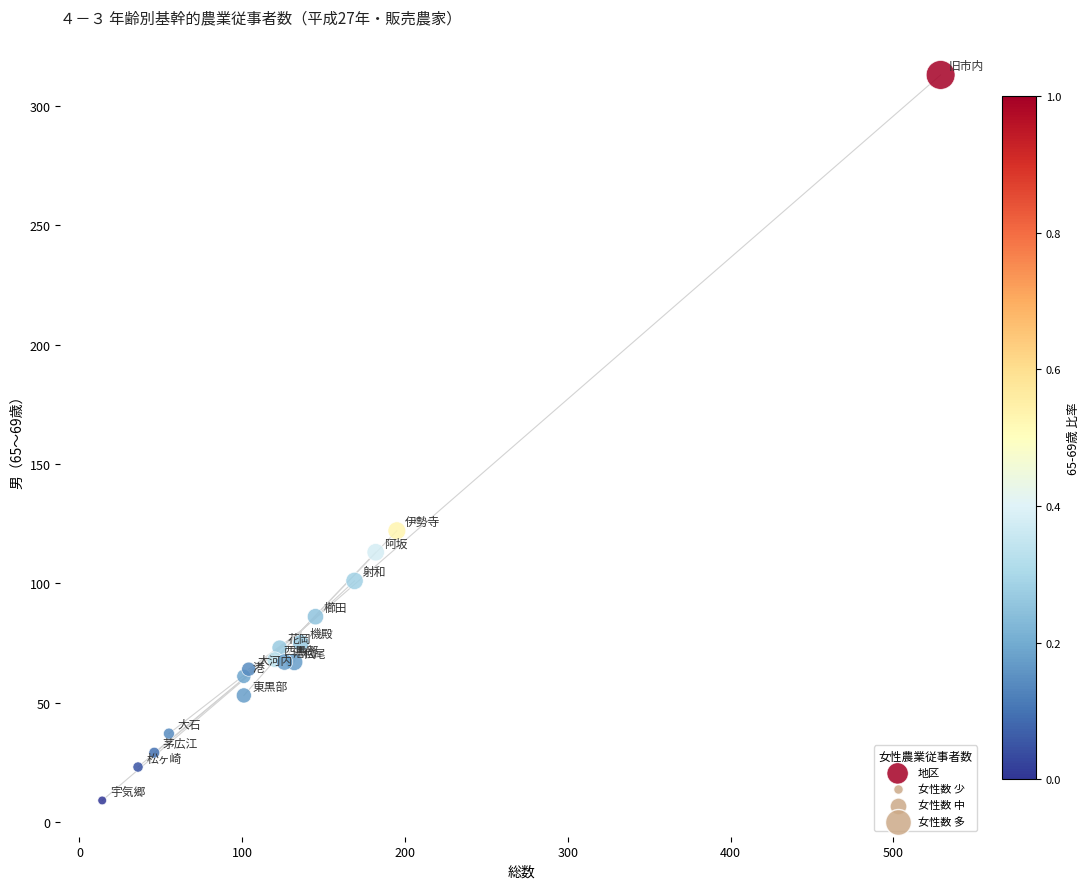

What Y value in the scatter plot is closest to 161?

122